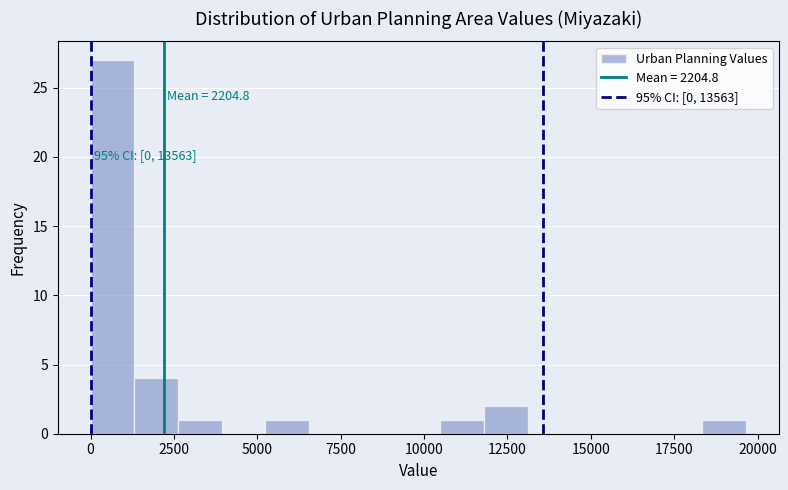

Read against the x-axis, roughly where is the centre of the tallest bar?

500